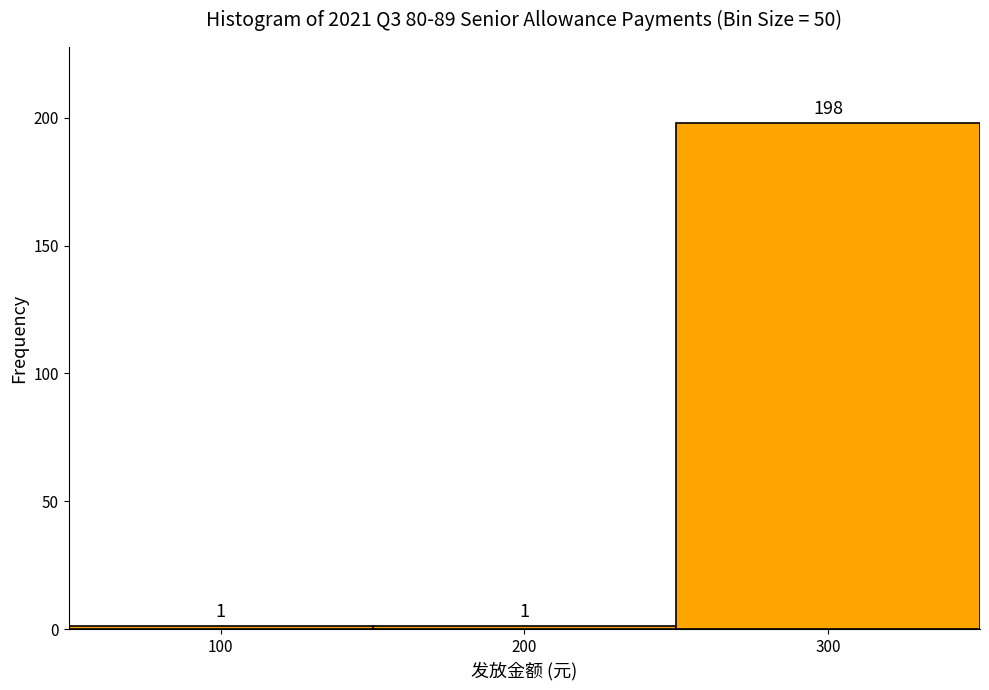

Reading left to right, list every bar in this chart as the range it spans on the x-axis followed by its height.

50 to 150: 1
150 to 250: 1
250 to 350: 198